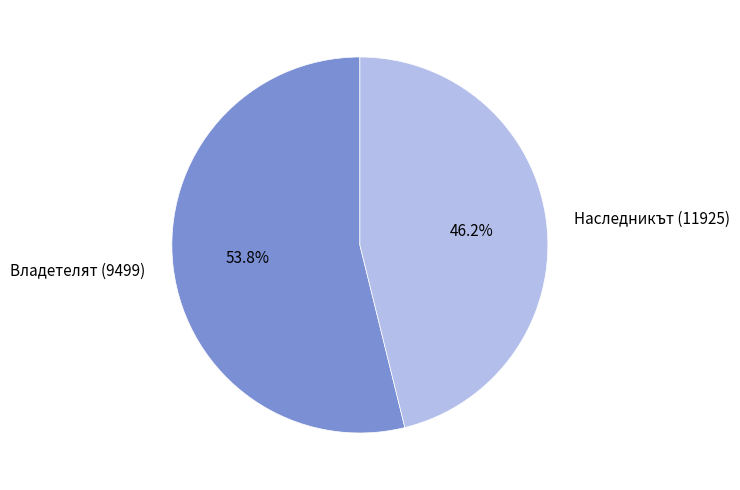

What percentage is NOT represented by Владетелят (9499)?

46.2%